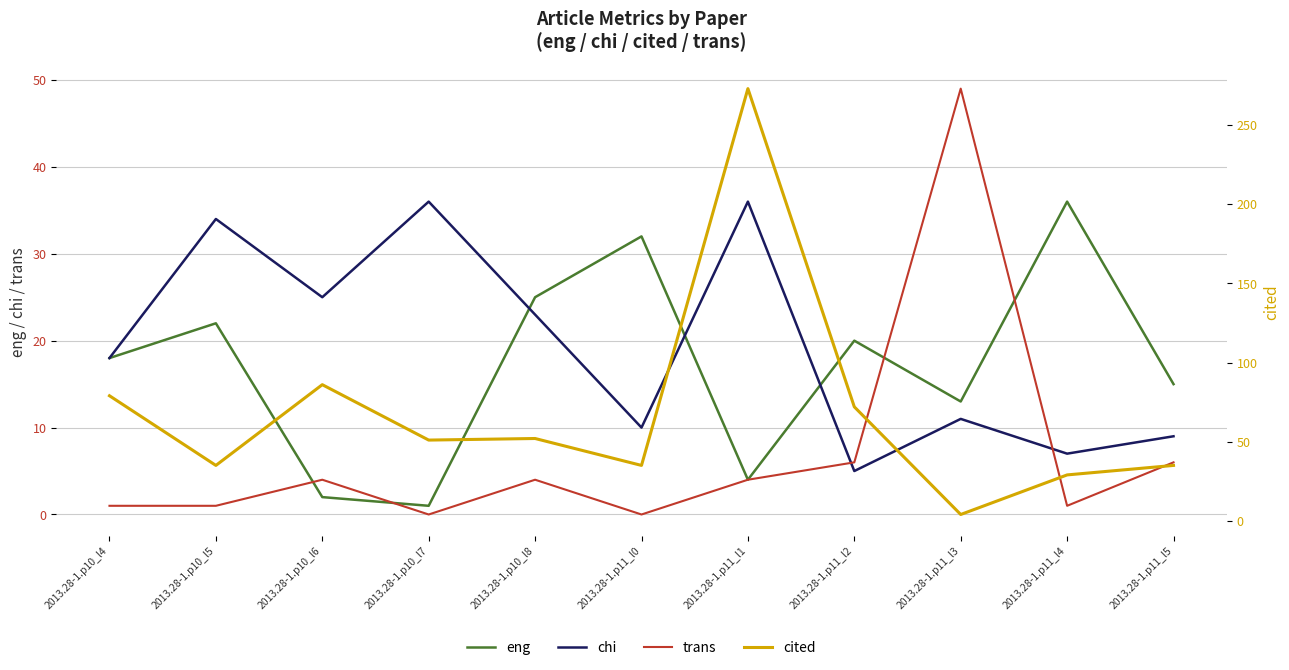

Is it true that eng equals 13 at 2013.28-1.p11_l3?

True